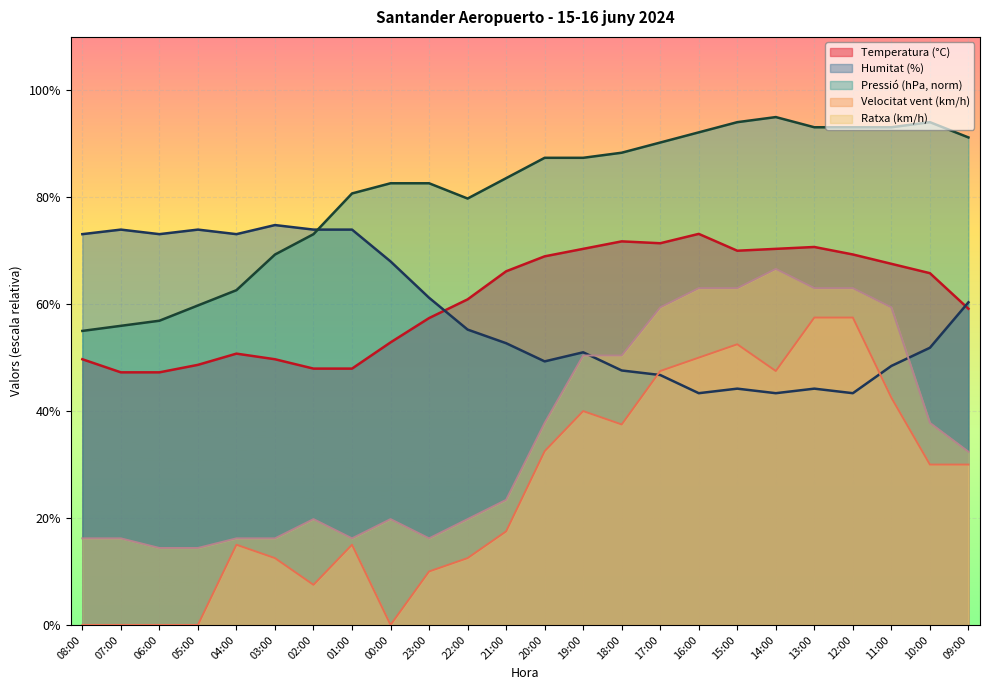

At which category is the sum across all series the highest?

13:00